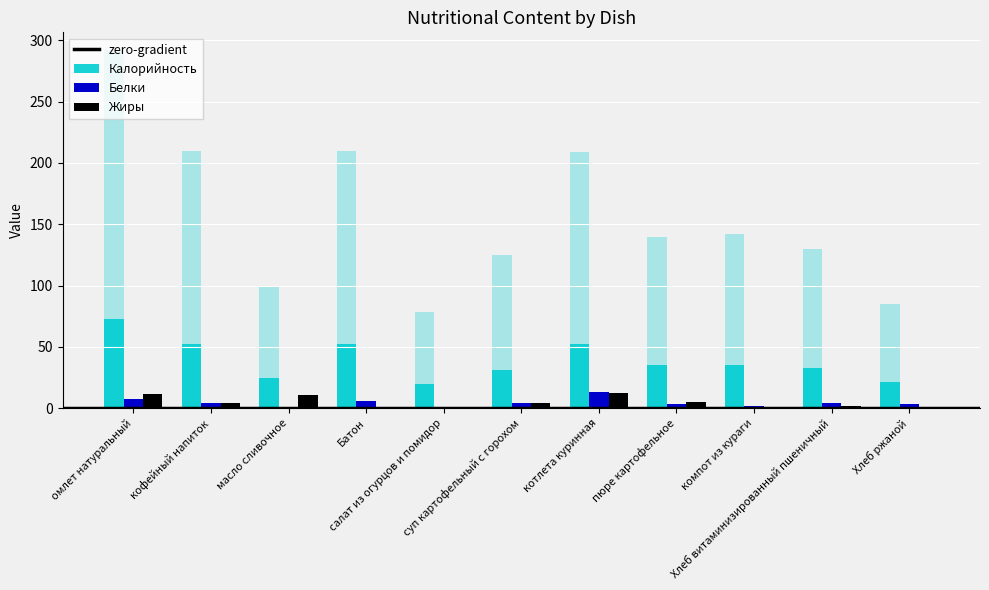

True or false: Жиры has a value of 5.0 at пюре картофельное.

True